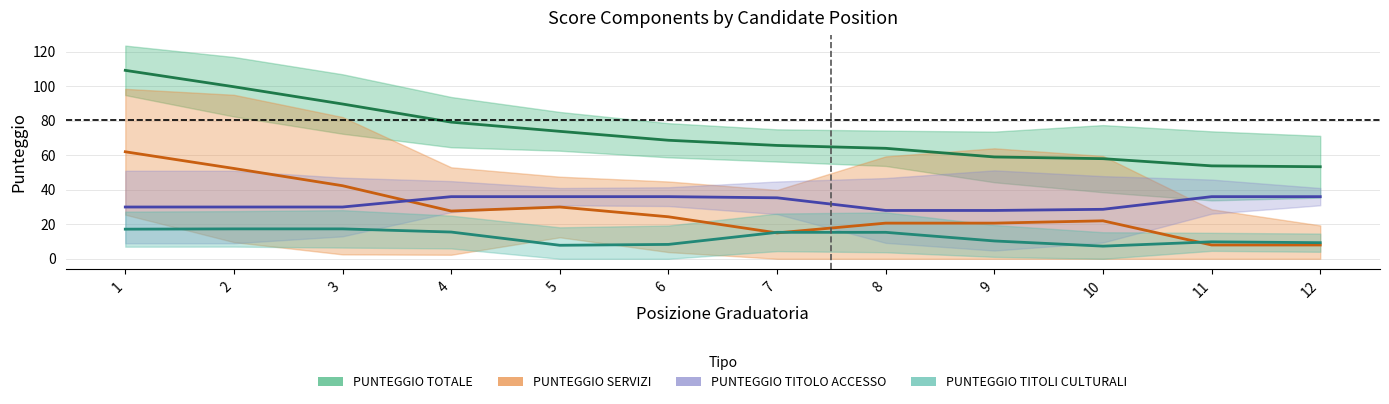

Is the value of PUNTEGGIO TITOLI CULTURALI at 8 greater than the value of PUNTEGGIO SERVIZI at 7?

Yes